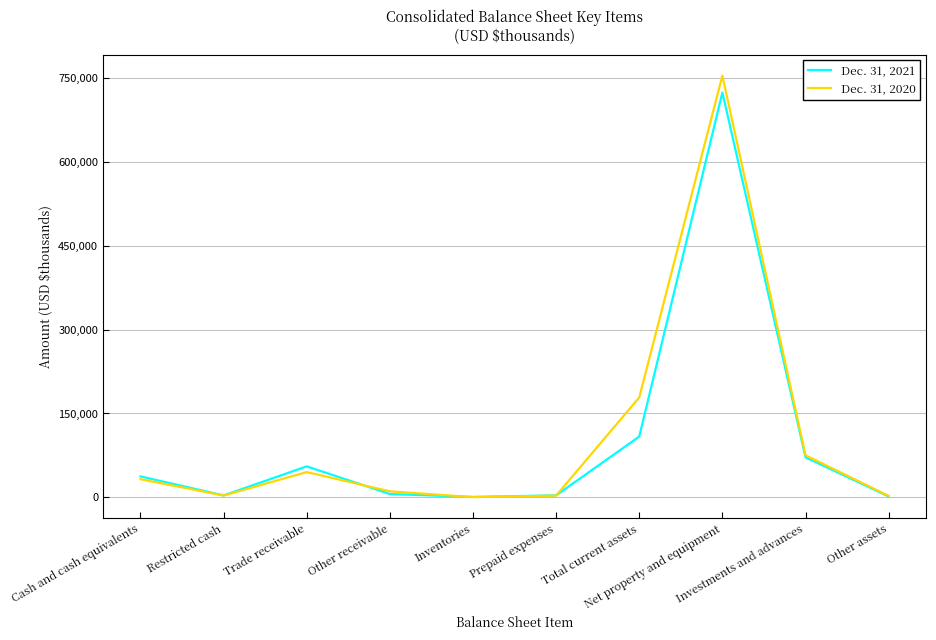

At which category is the sum across all series the highest?

Net property and equipment